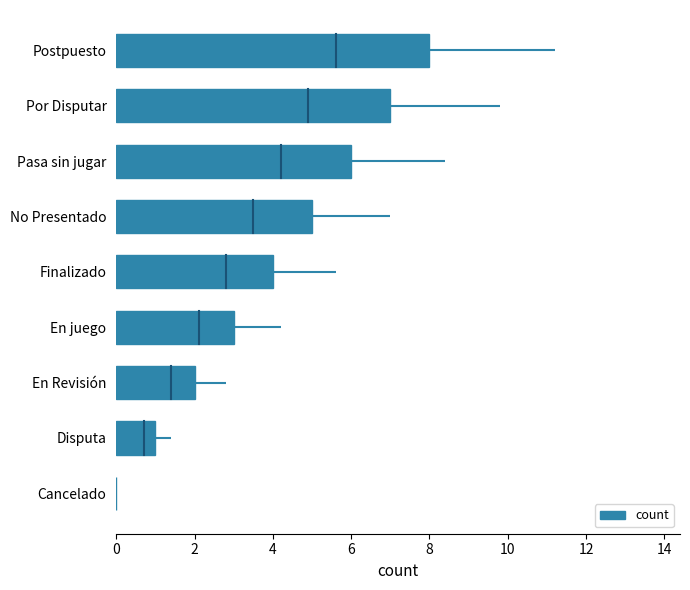

What is the average value?

4